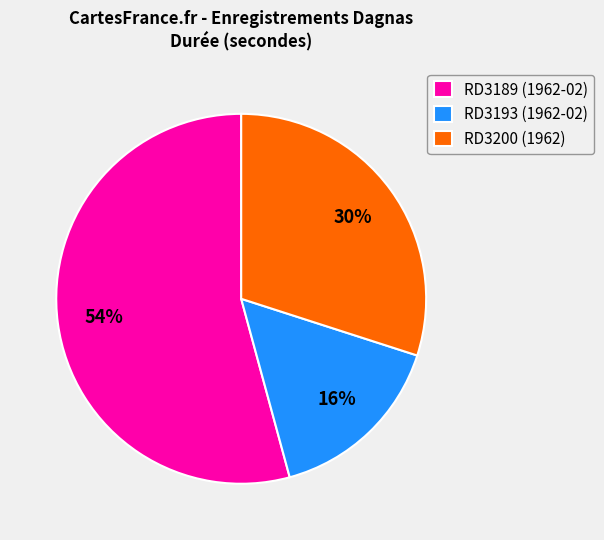

Rank the categories by value from highest to lowest.

RD3189 (1962-02), RD3200 (1962), RD3193 (1962-02)